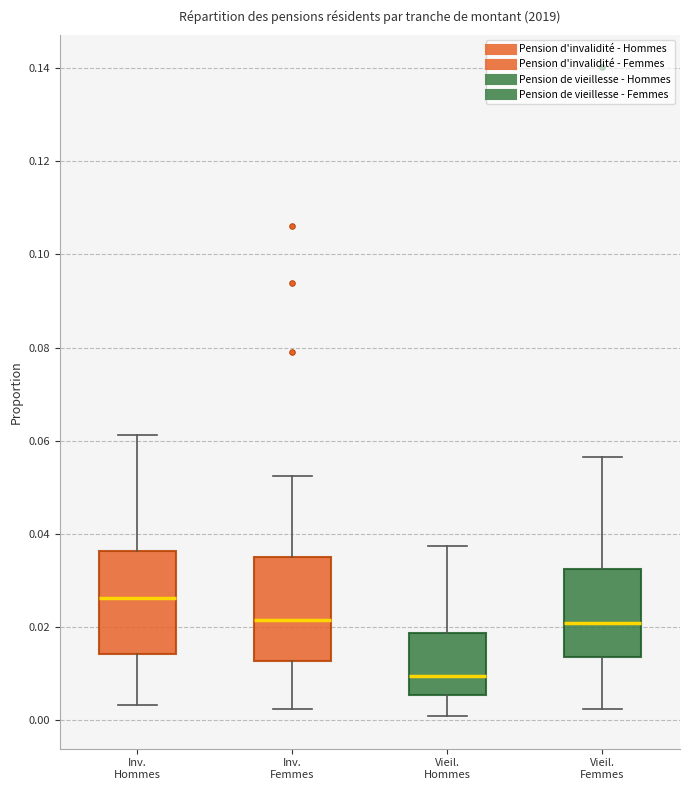

Which box has the highest median line?

Inv. Hommes